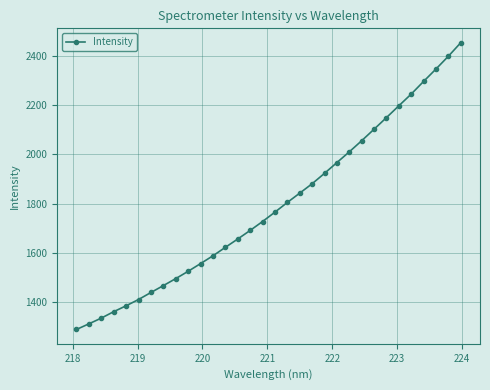

What is the average value?

1790.9